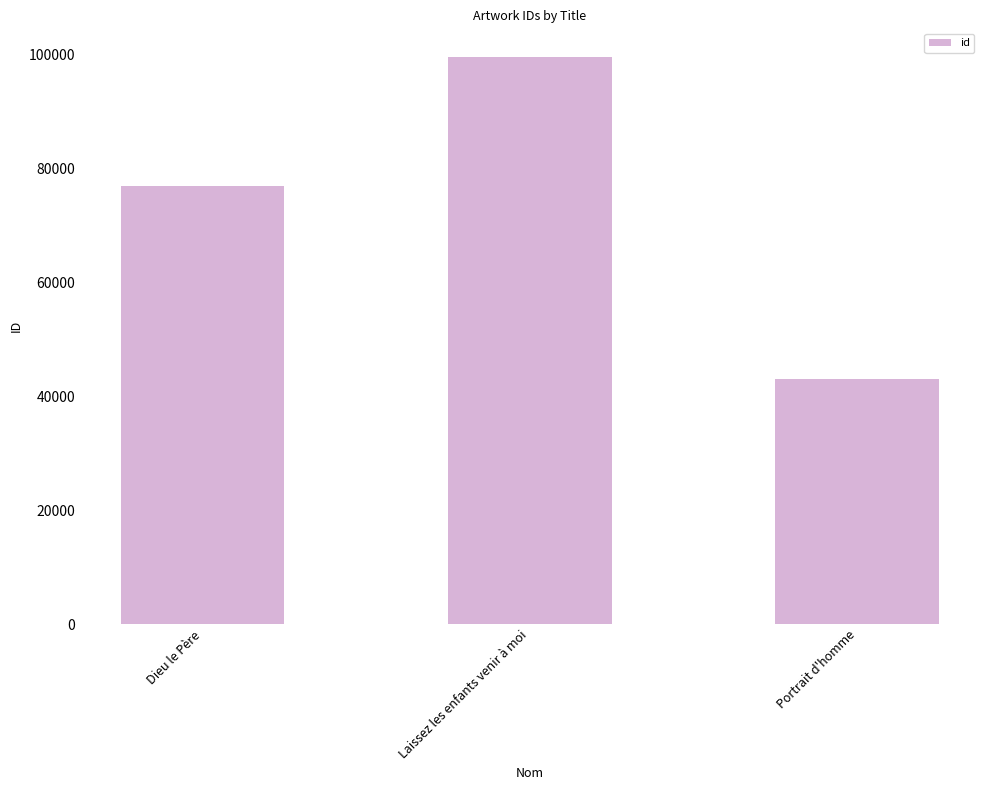

What value does the data have at Portrait d'homme, to the nearest 100?

42900